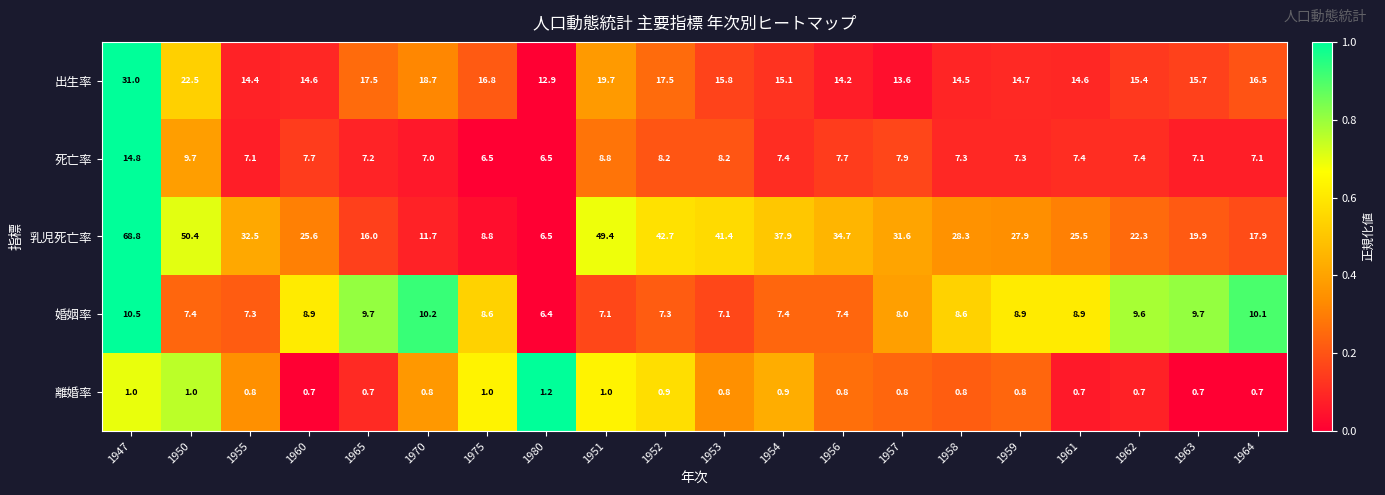

What is the total value across all series at 1955?

62.1